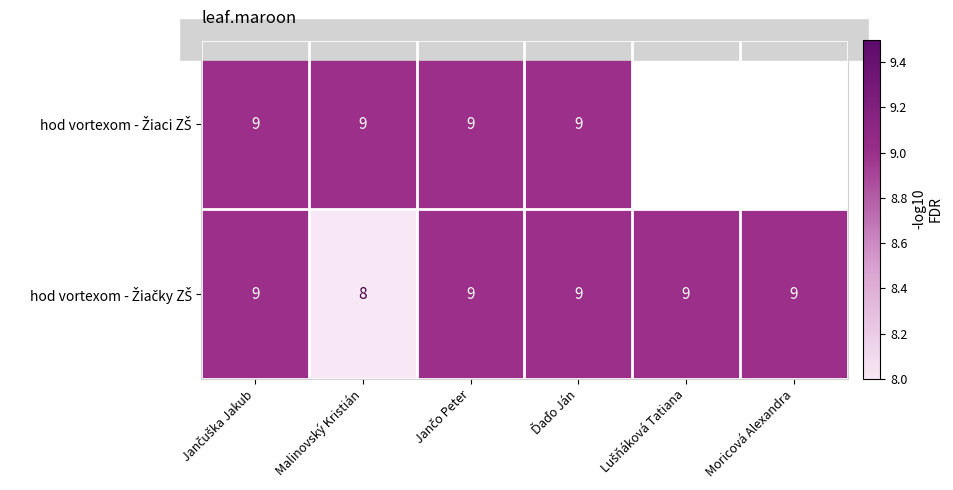

At which category does the chart reach its minimum across all series?

Malinovský Kristián